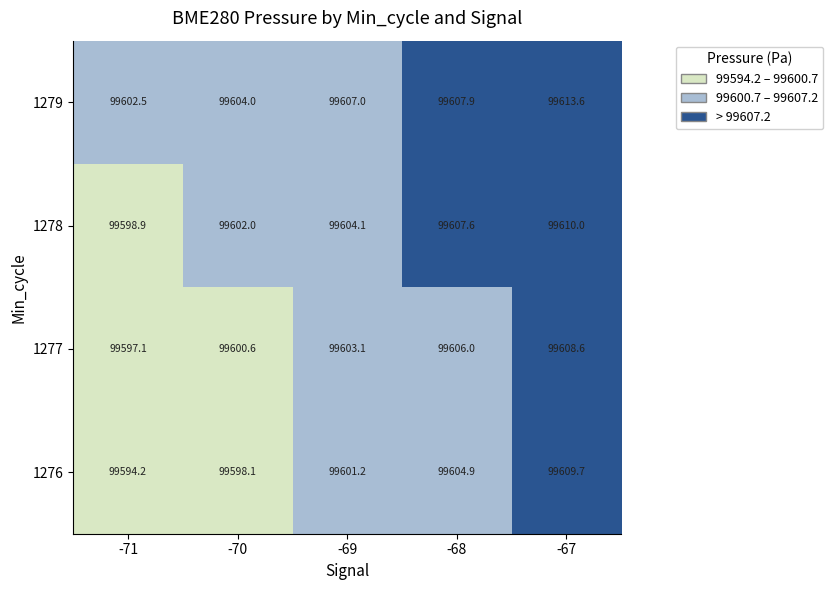

Rank the series by their maximum value, from highest to lowest.

1279, 1278, 1276, 1277